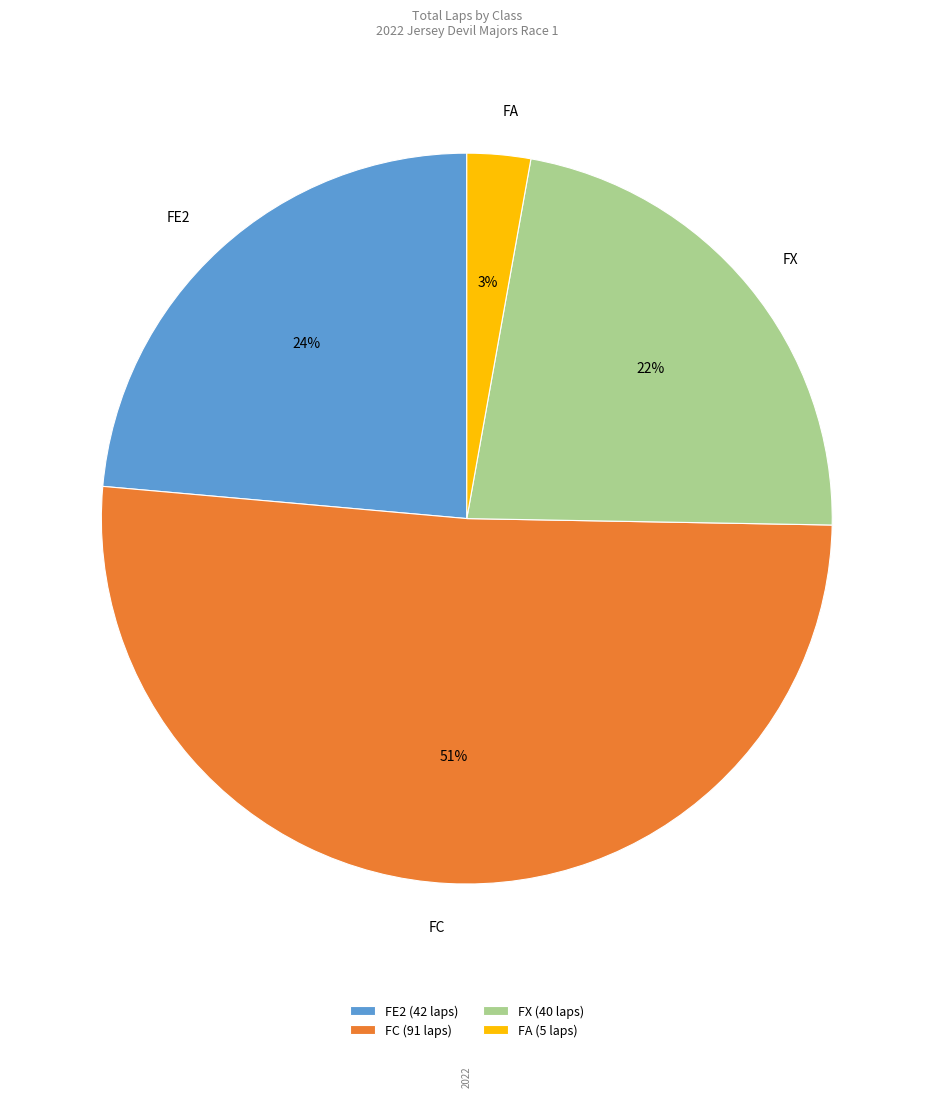

How many segments does this pie chart have?

4